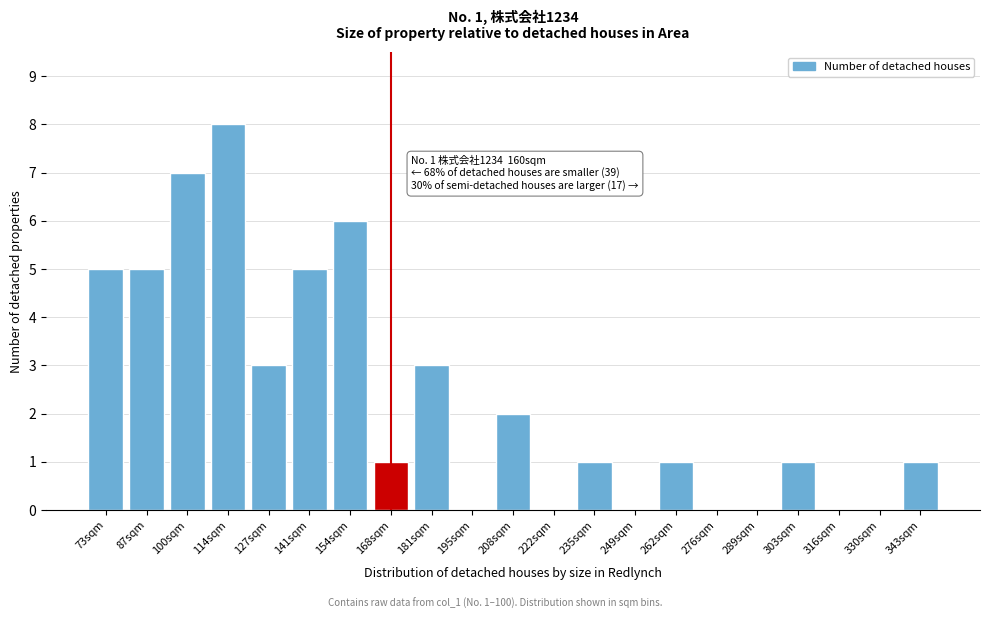

Reading right to left, transcribe all the data shown in this chart.

343sqm=1	330sqm=0	316sqm=0	303sqm=1	289sqm=0	276sqm=0	262sqm=1	249sqm=0	235sqm=1	222sqm=0	208sqm=2	195sqm=0	181sqm=3	168sqm=1	154sqm=6	141sqm=5	127sqm=3	114sqm=8	100sqm=7	87sqm=5	73sqm=5